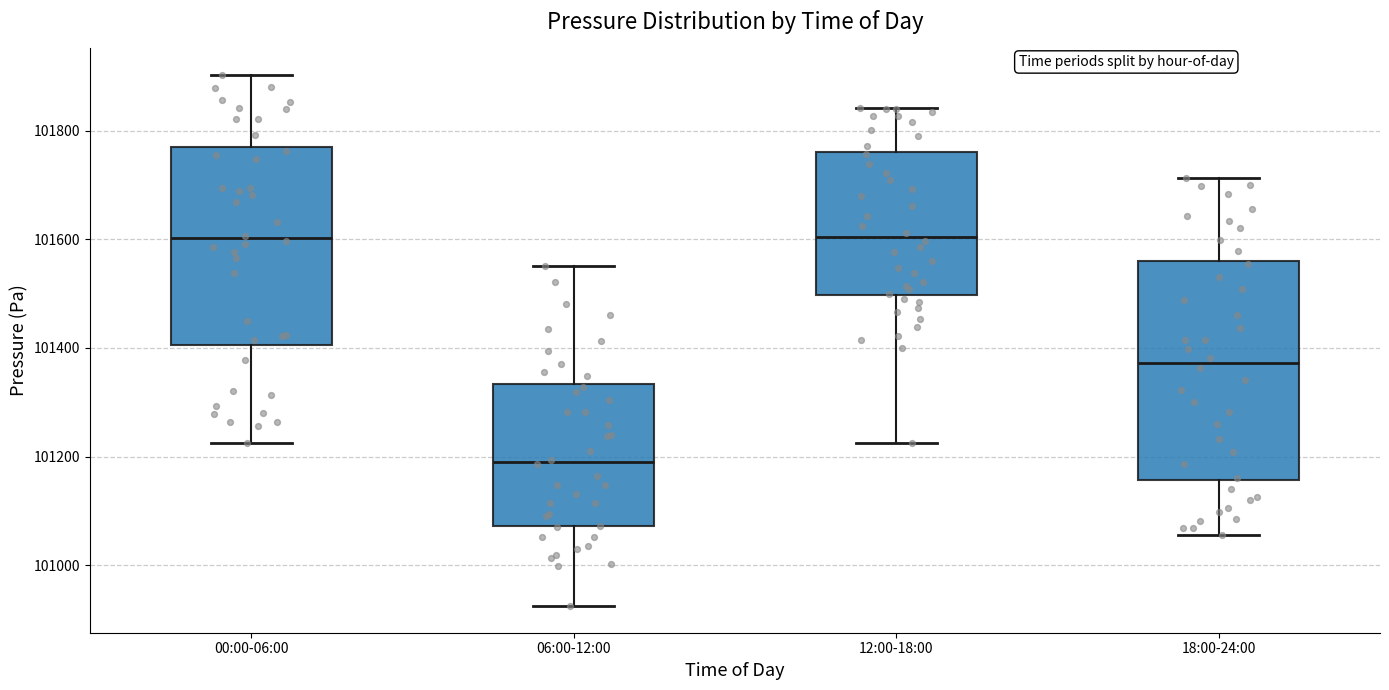

Which box's median line is the lowest?

06:00-12:00